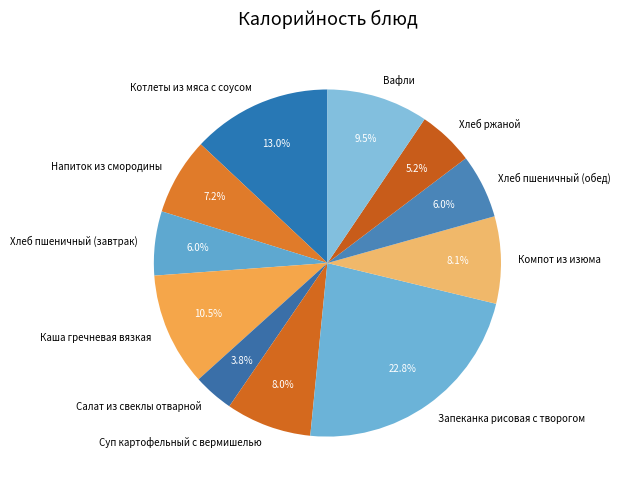

Is there a majority slice in this chart?

No